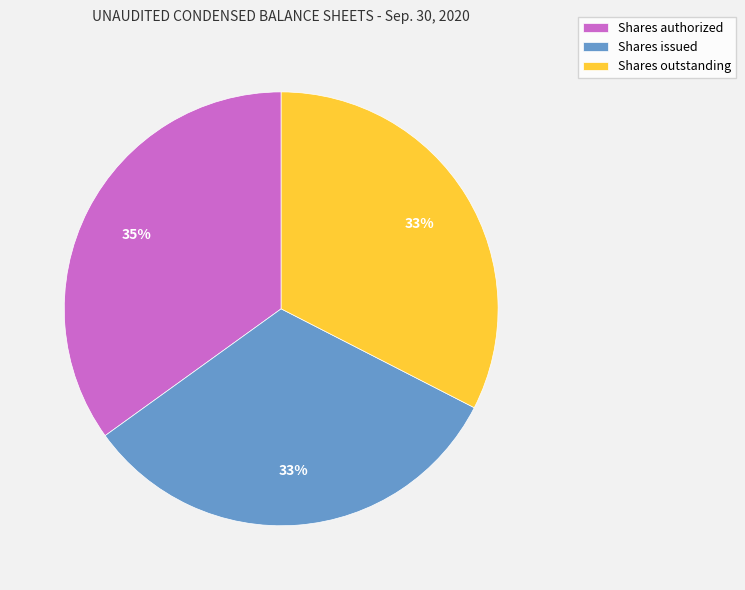

Is it true that Shares authorized is 29% of the pie?

False